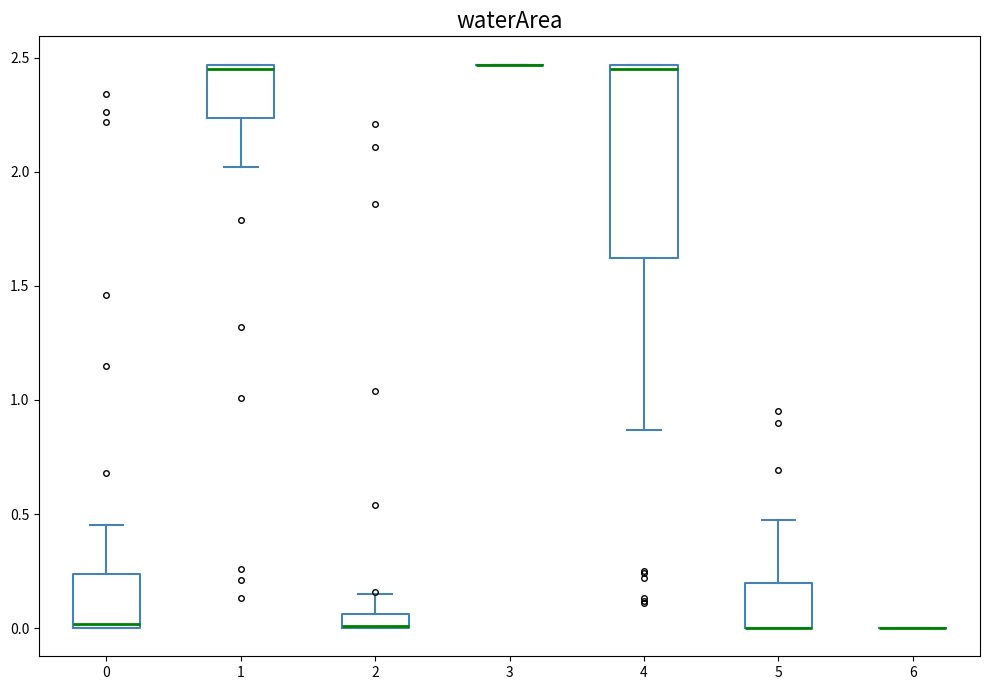

Comparing the boxes themselves (not the whiskers), which one is the tallest?

4